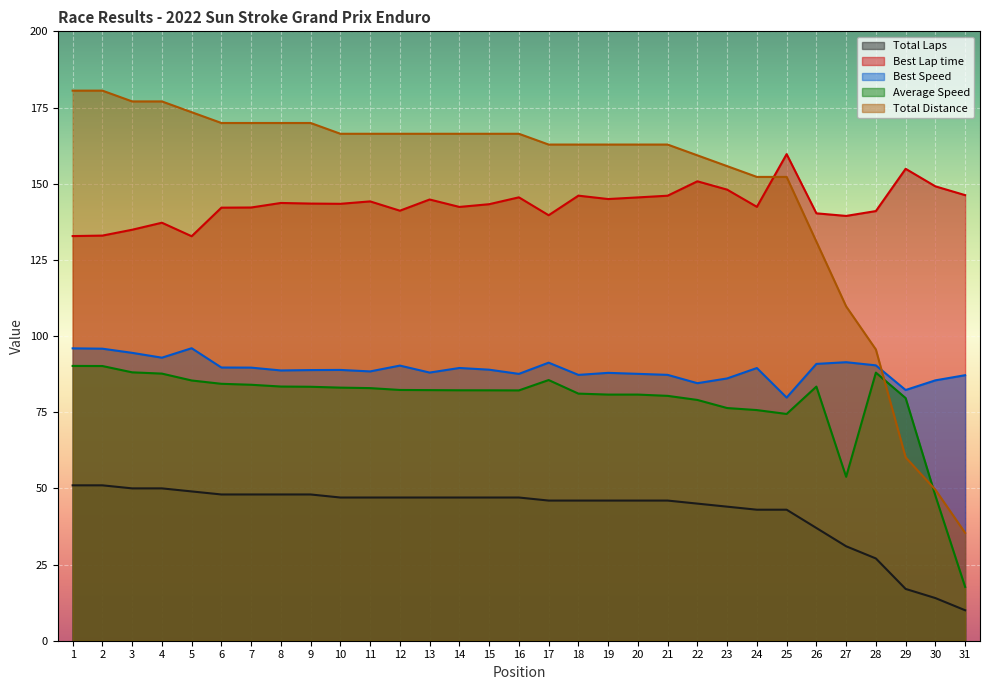

At how many categories does at least one series exceed 10?

31